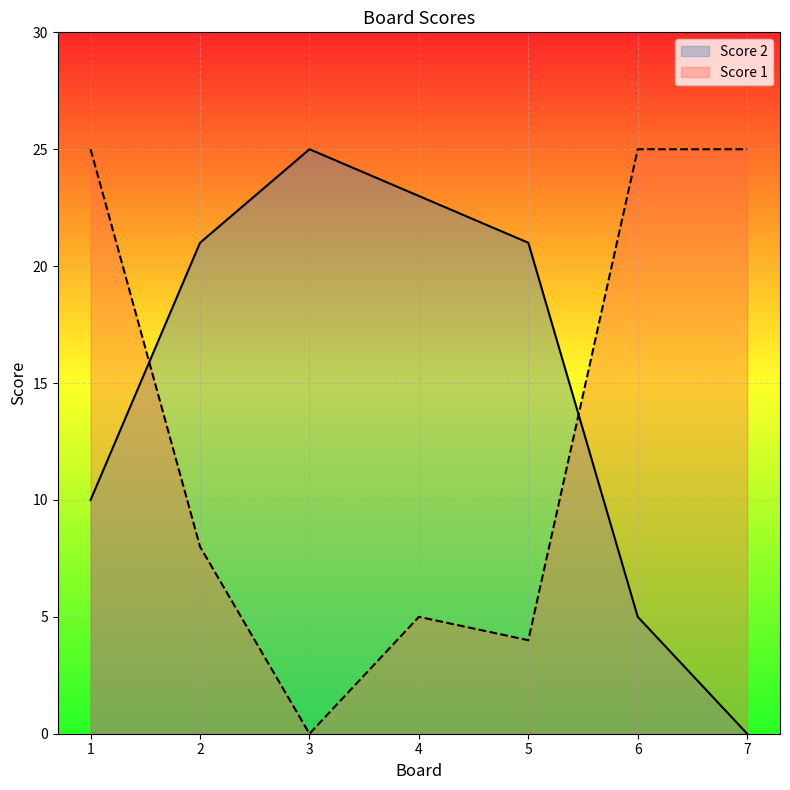

Does the chart display data point markers on the line(s)?

No